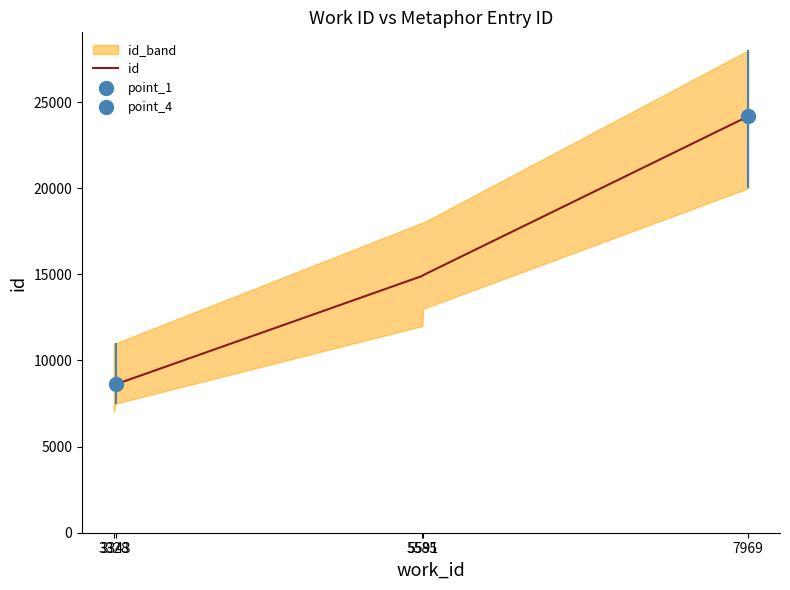

The value at 7969 is 24176. True or false?

True